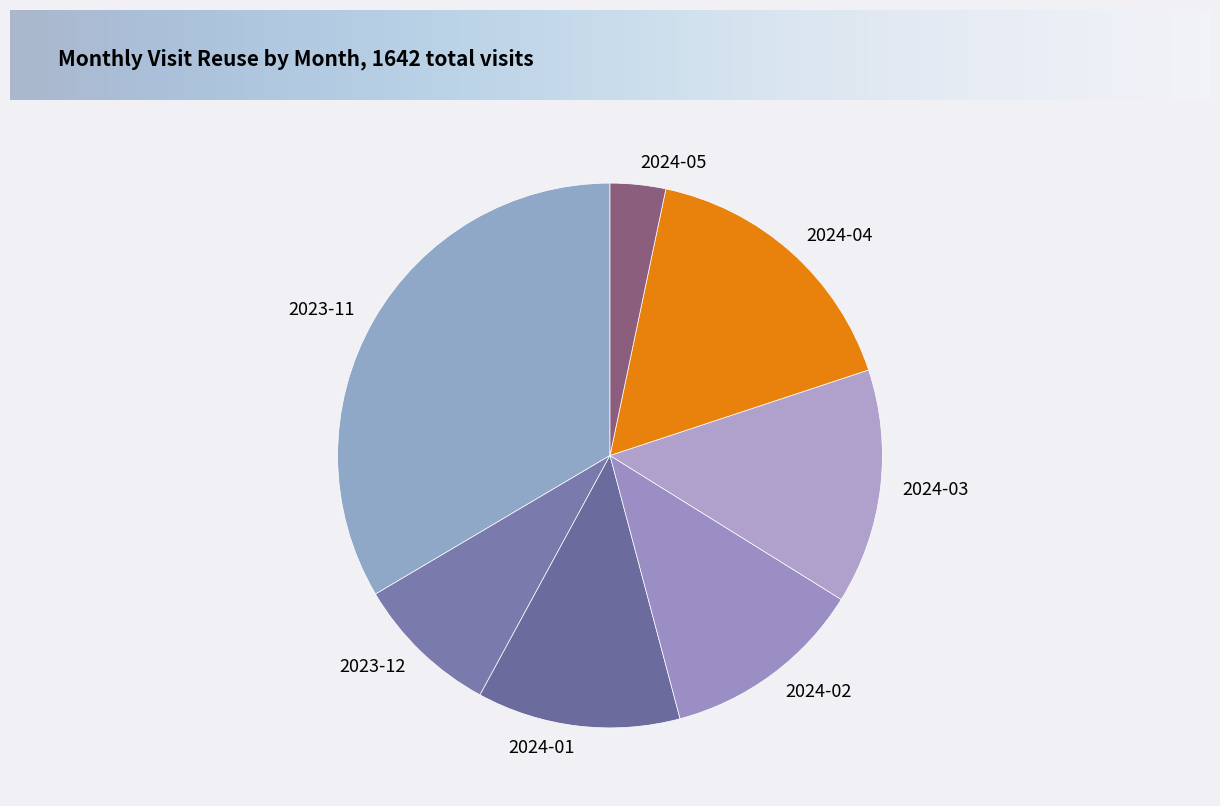

Count the number of slices in the pie.

7